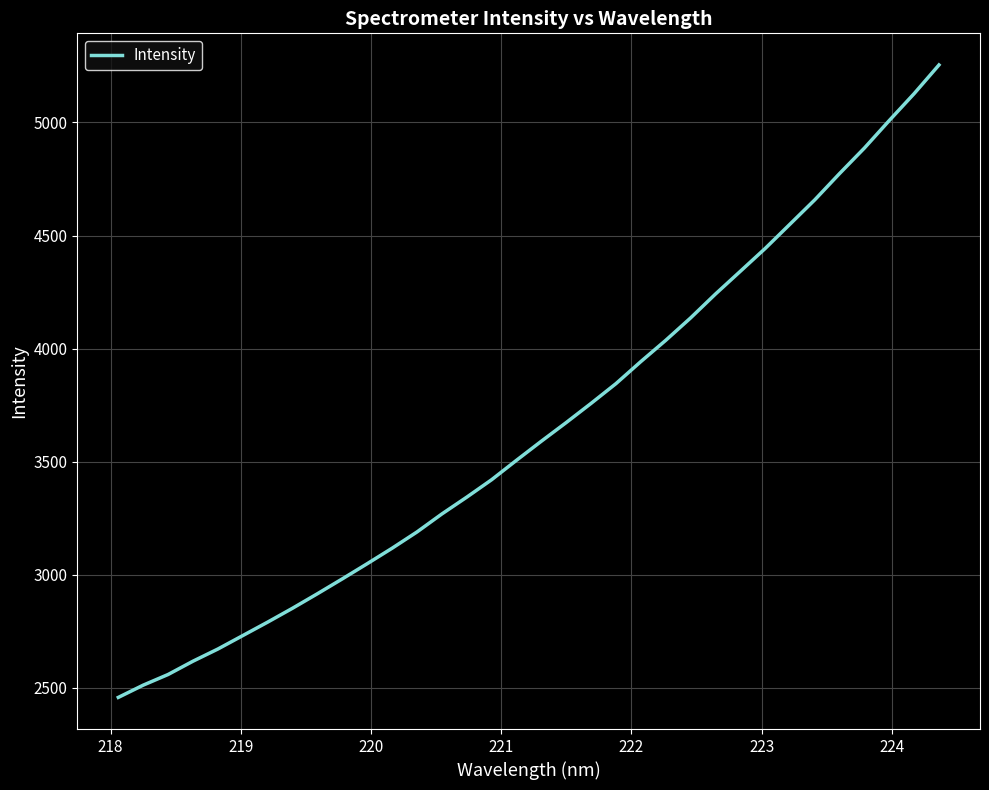

How many lines are shown in the chart?

1